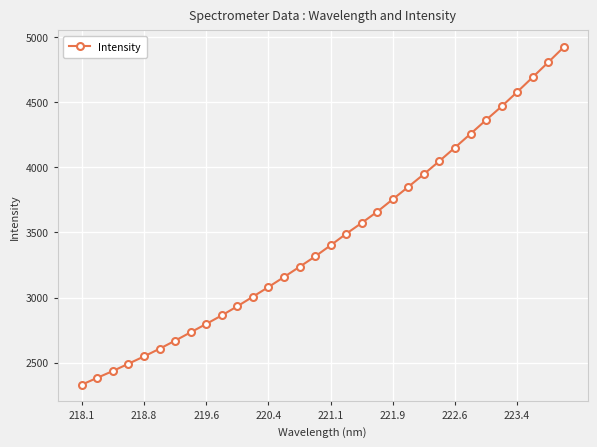

What is the greatest value displayed?

4922.9